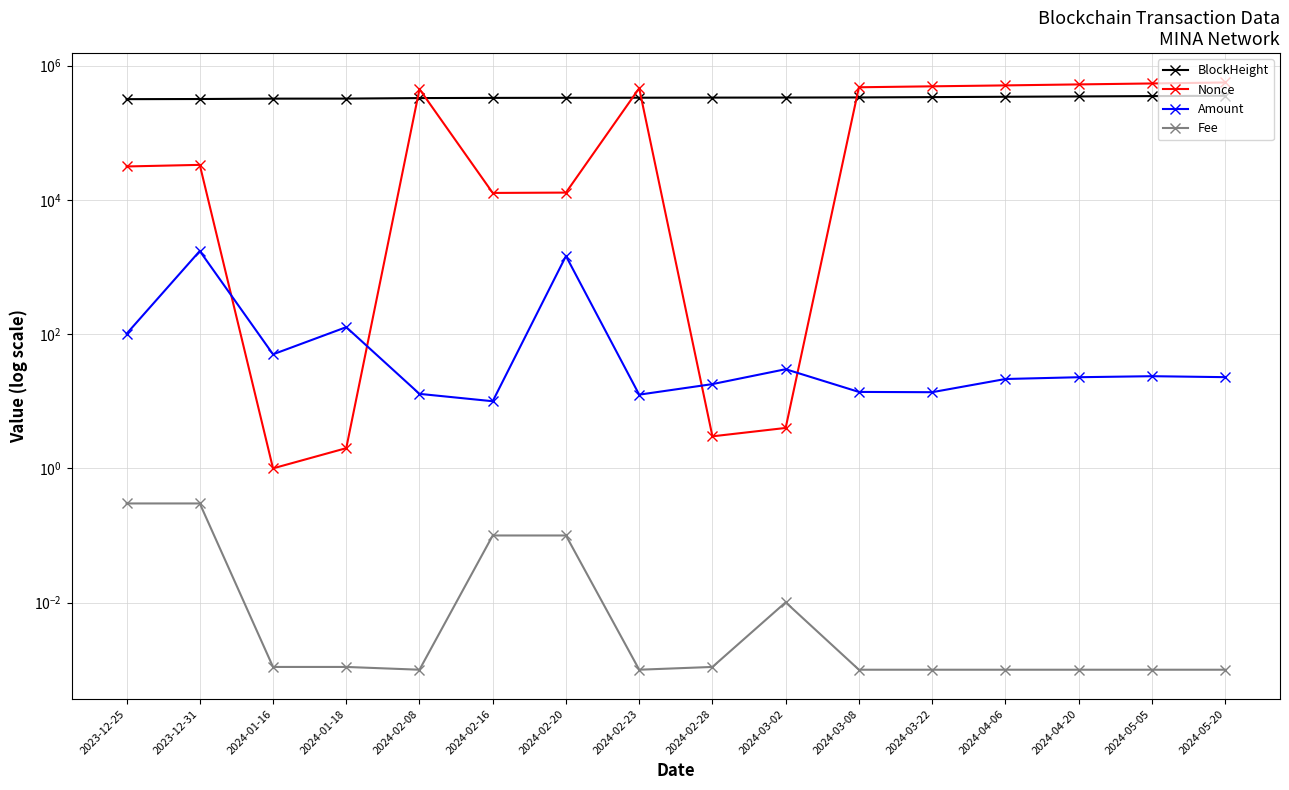

At how many categories does at least one series exceed 350895?

8